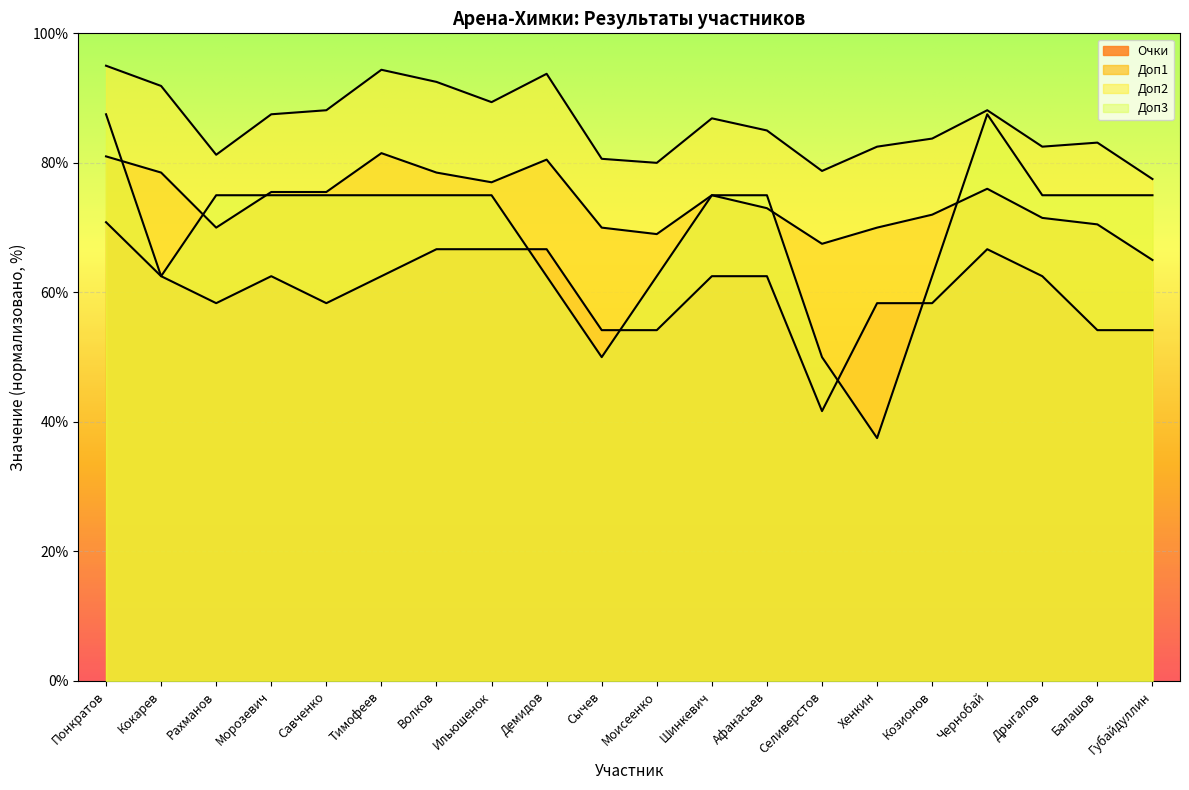

Is the value of Доп1 at Морозевич greater than the value of Доп3 at Хенкин?

Yes